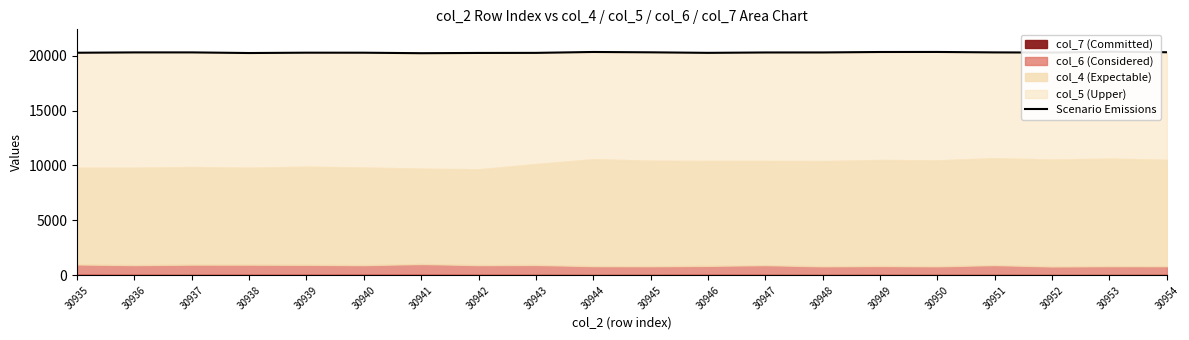

What is the change in value from 30935 to 30953?

+95